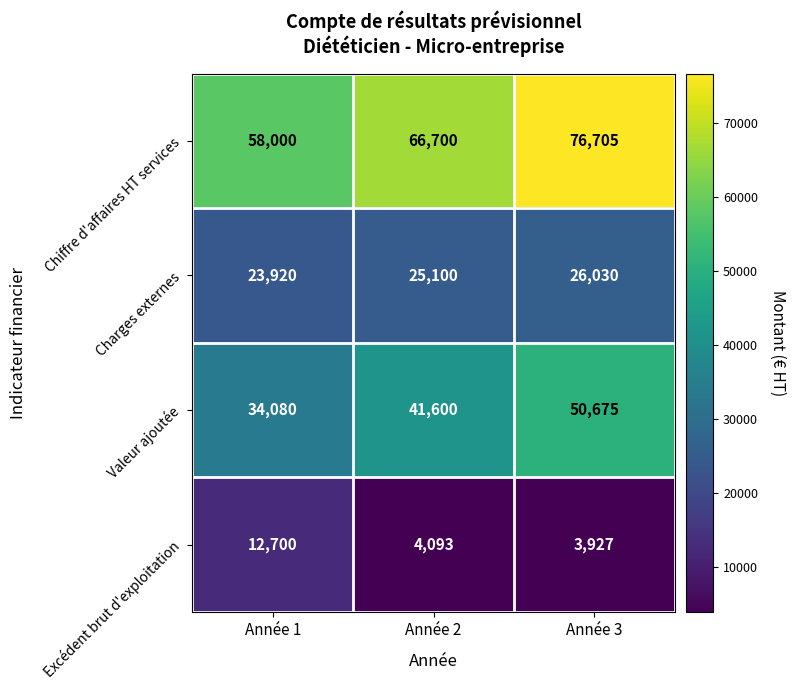

Where is Excédent brut d'exploitation nearest to the value 8313?

Année 2